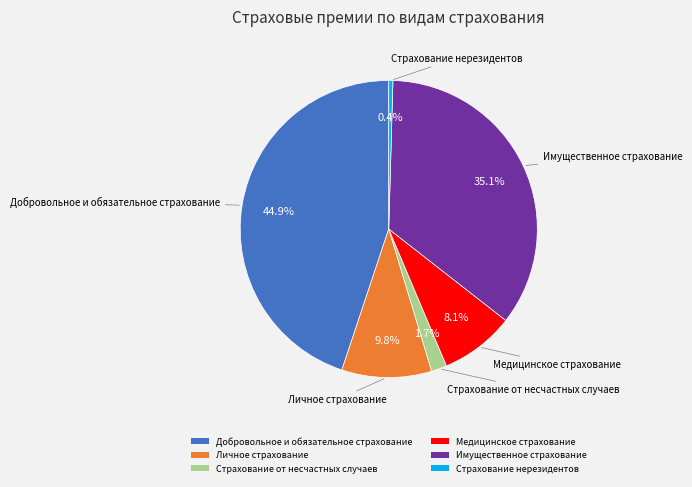

The Страхование от несчастных случаев slice represents 15% of the pie. True or false?

False